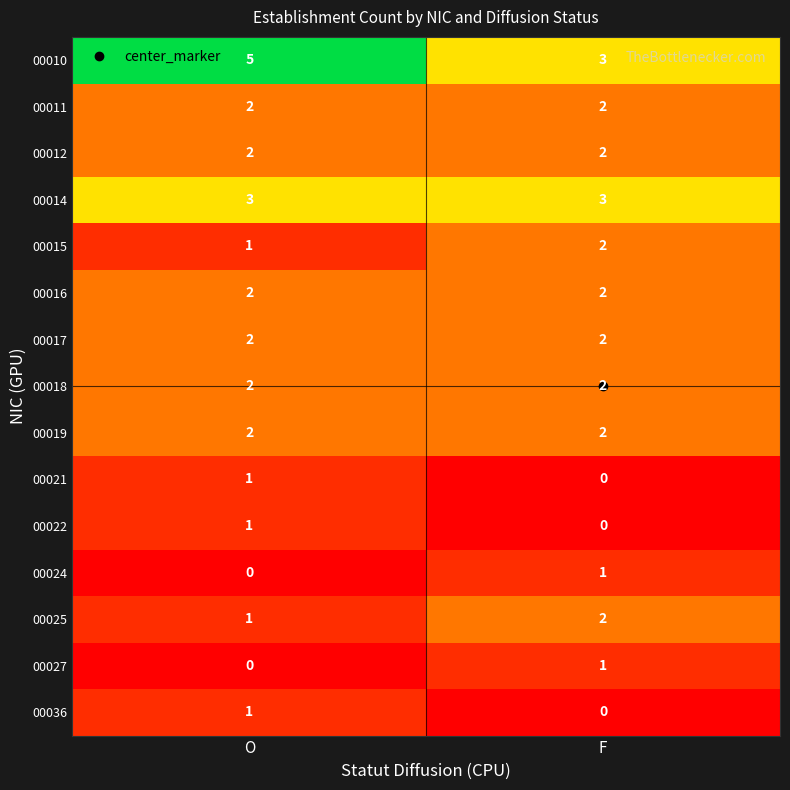

What is the sum of all 00025 values?

3